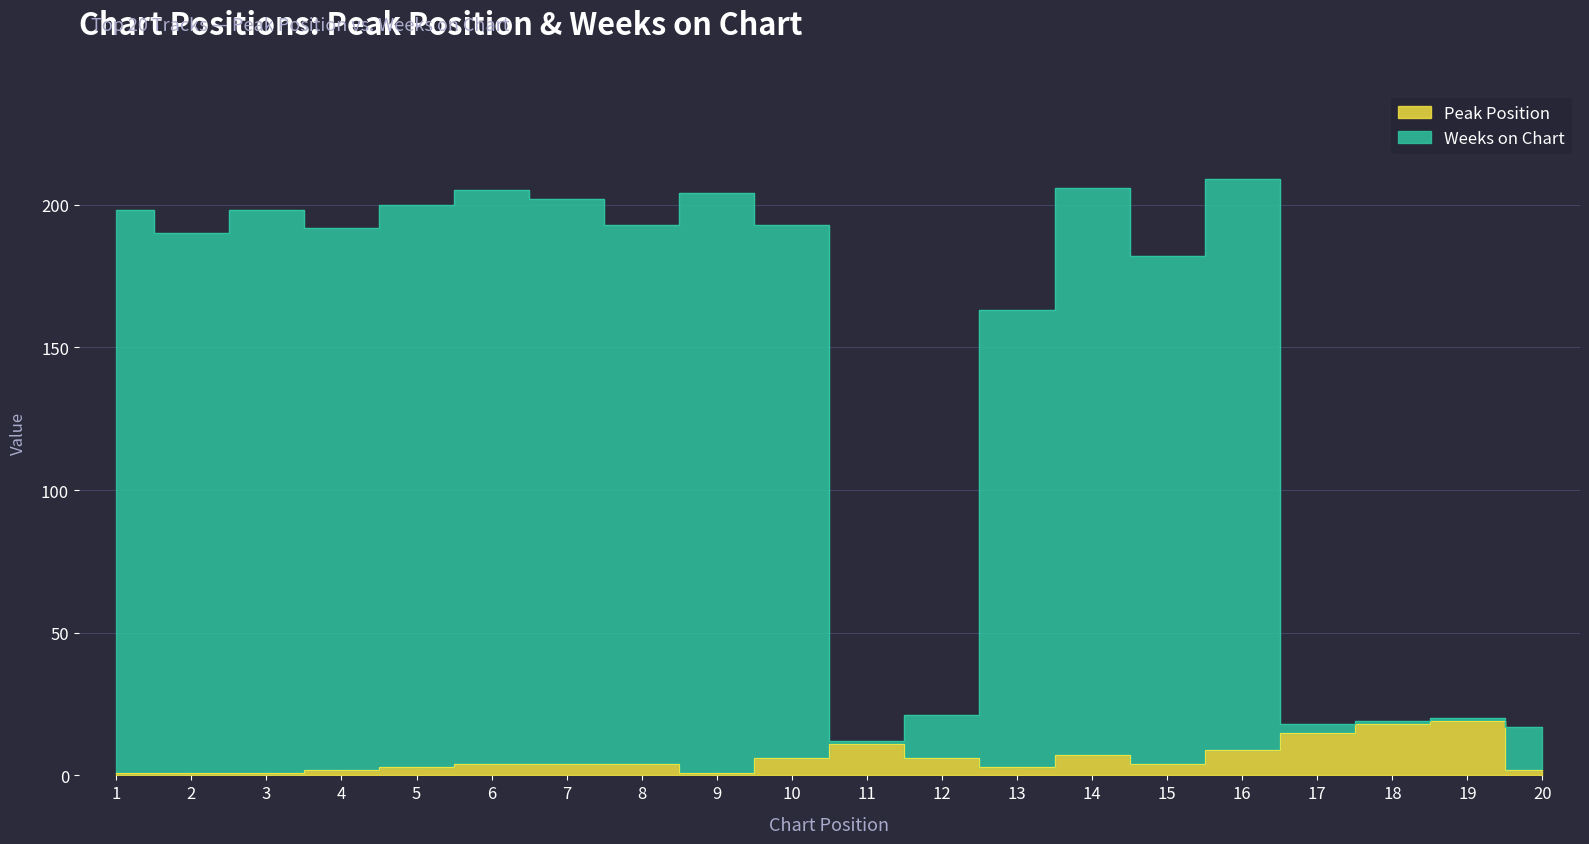

True or false: Weeks on Chart and Peak Position cross at least once.

False